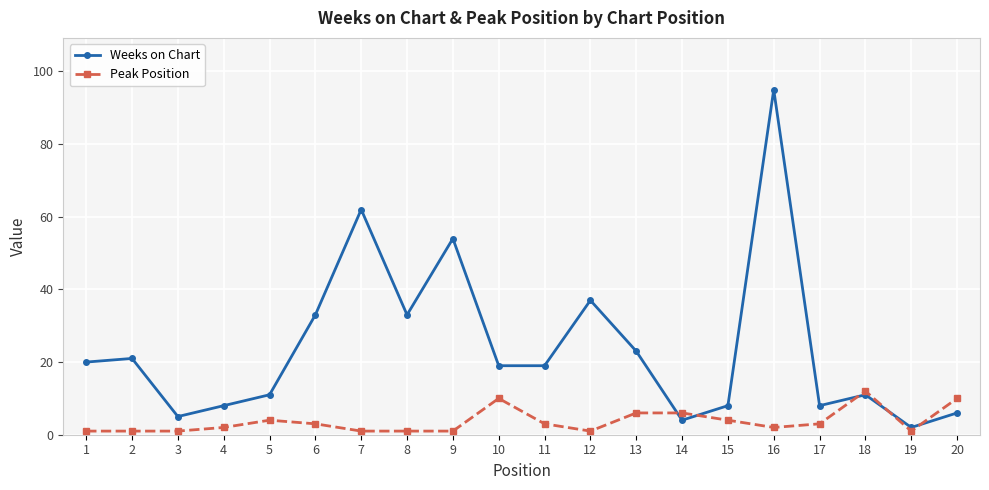

At which category does the chart reach its peak across all series?

16